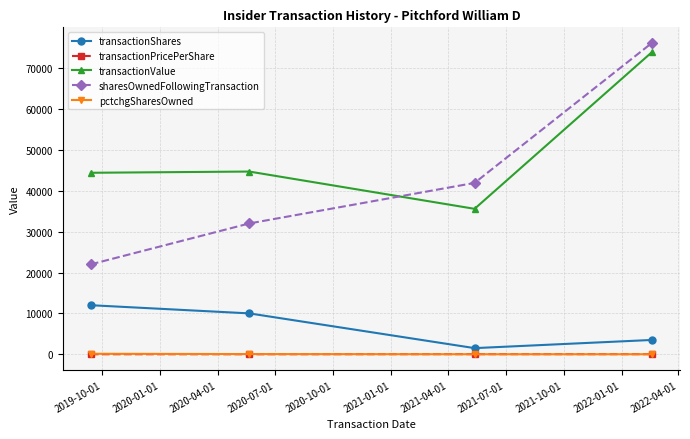

How many interior local valleys does the pctchgSharesOwned series have?

1